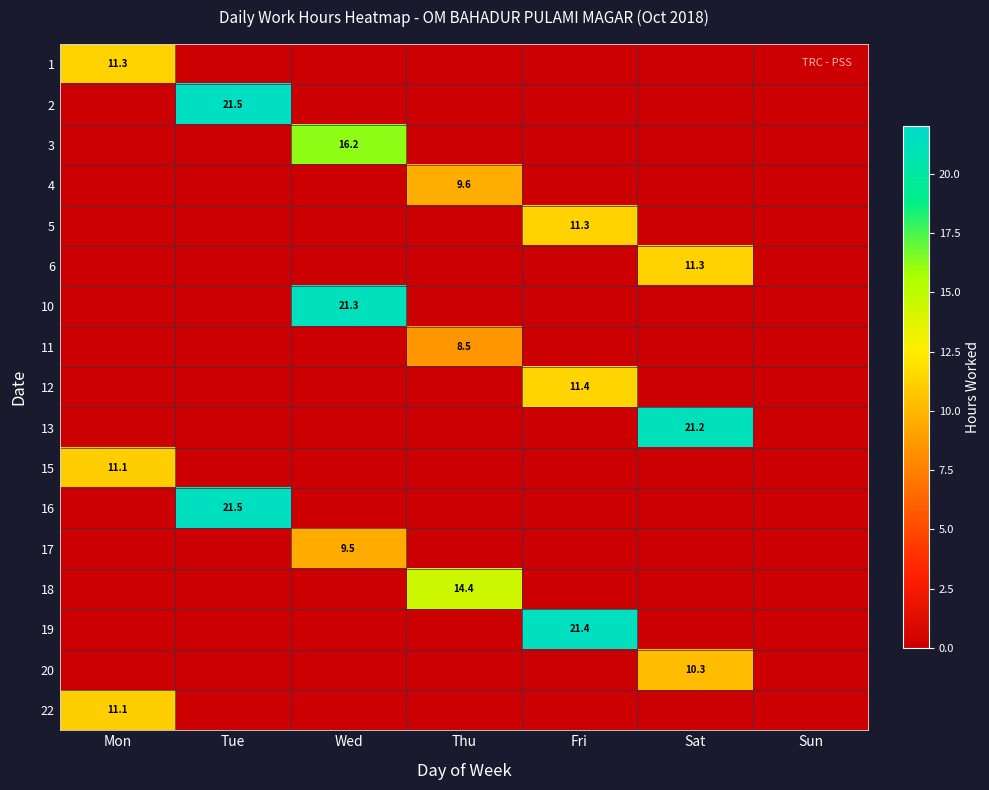

What is the difference between the highest and lowest values at Wed?

21.3